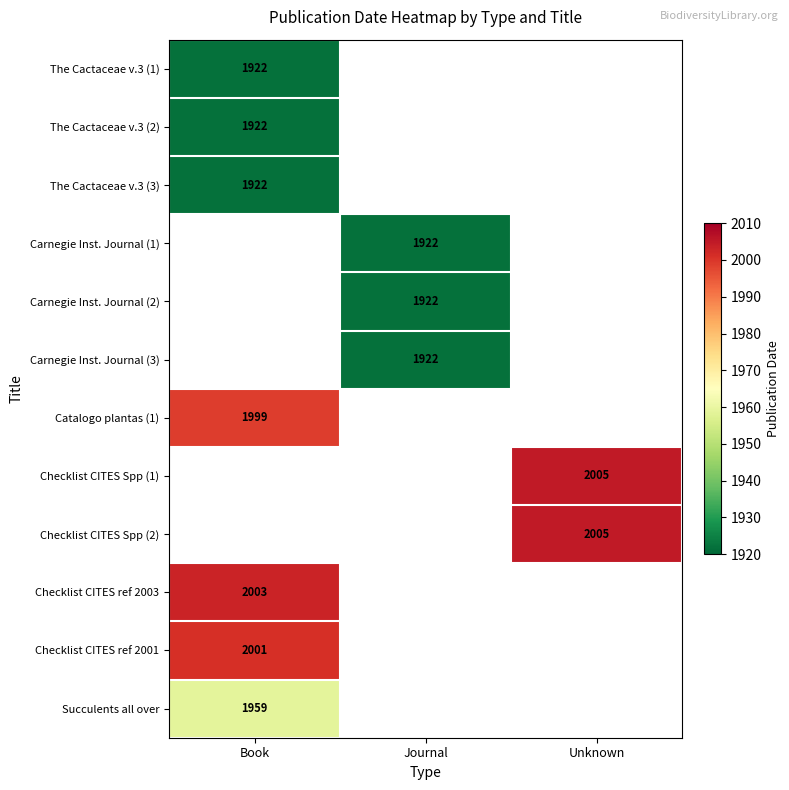

True or false: Checklist CITES Spp (2) has a value of 2005 at Unknown.

True